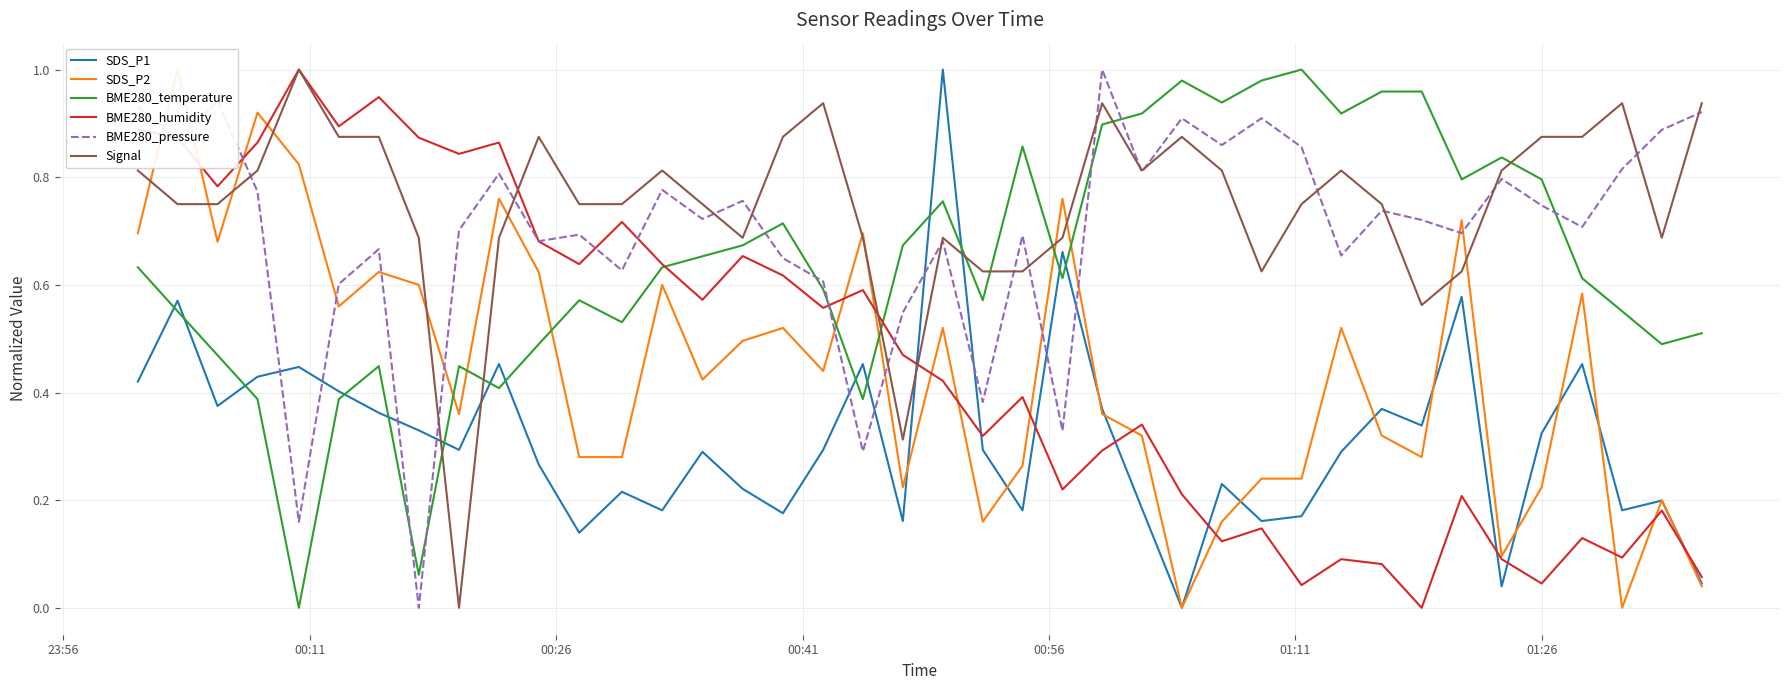

At how many categories does at least one series exceed 0?

40